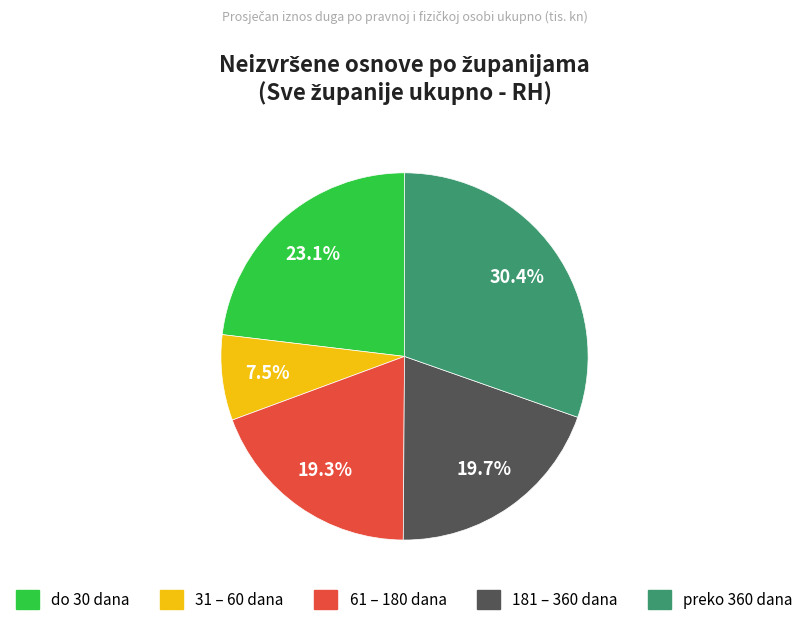

What percentage is the preko 360 dana slice, to the nearest percent?

30%